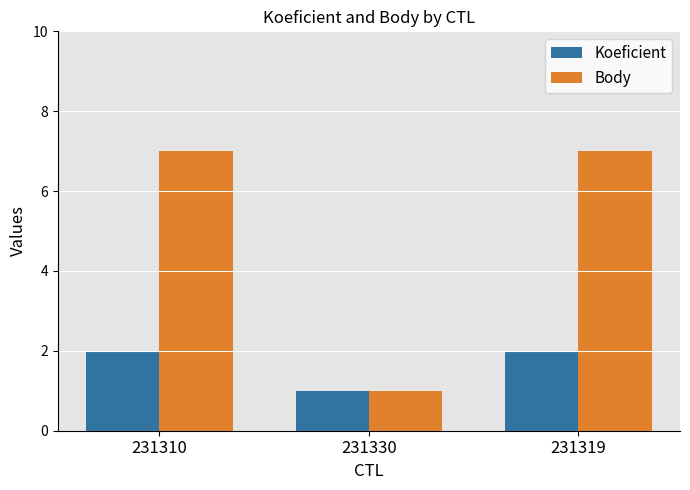

What is the difference between the highest and lowest values at 231310?

5